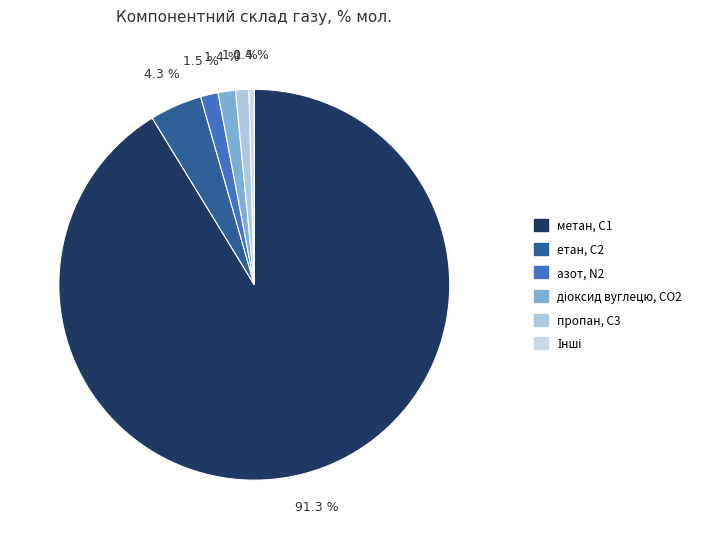

Count the number of slices in the pie.

6